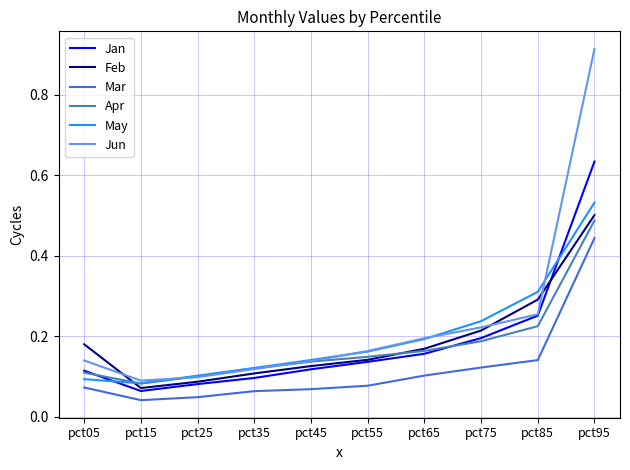

True or false: Mar and Apr cross at least once.

False